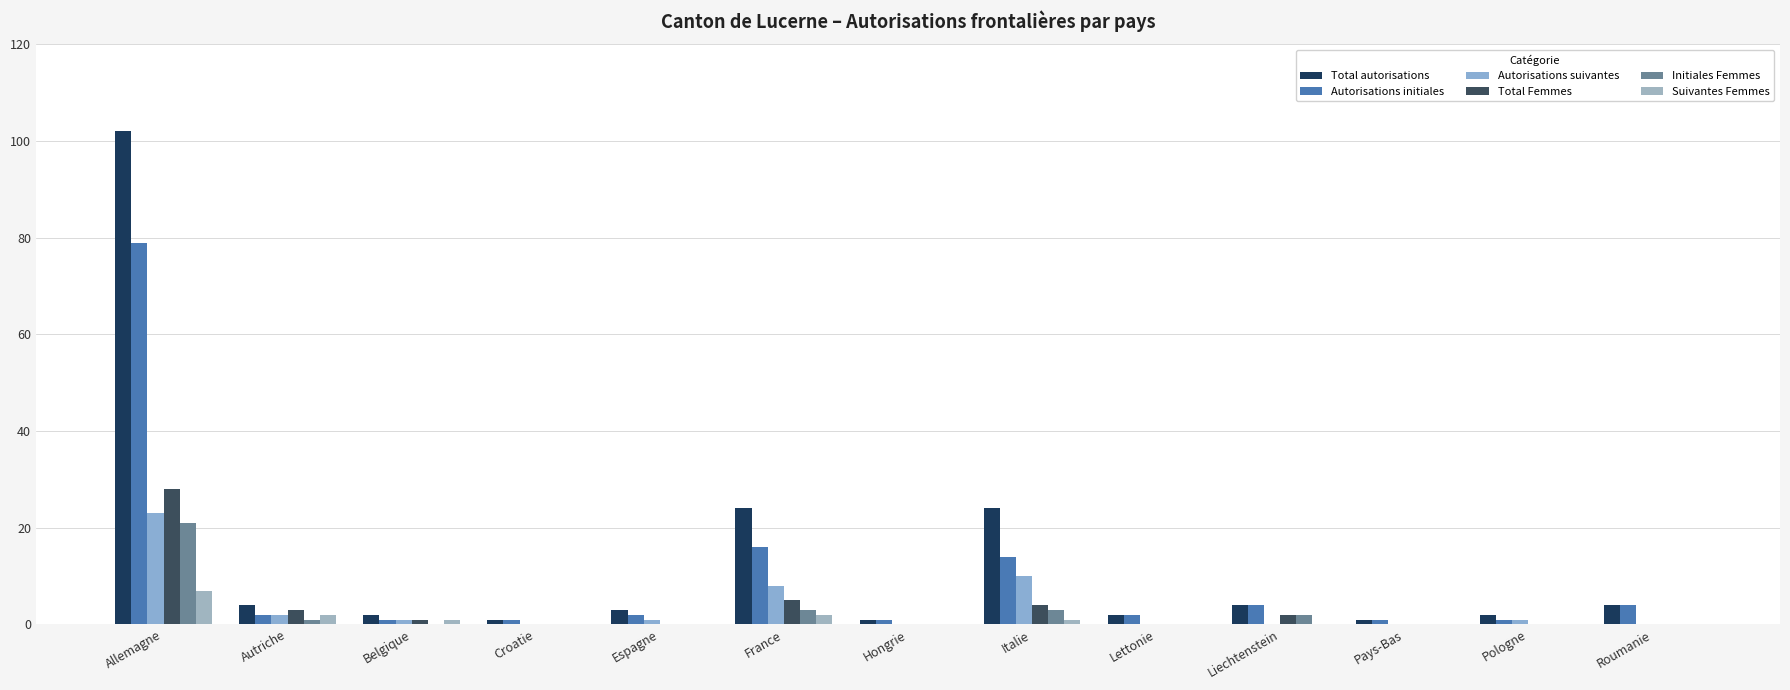

Reading left to right, what are all the values shown in this chart?

Total autorisations: 102	4	2	1	3	24	1	24	2	4	1	2	4
Autorisations initiales: 79	2	1	1	2	16	1	14	2	4	1	1	4
Autorisations suivantes: 23	2	1	0	1	8	0	10	0	0	0	1	0
Total Femmes: 28	3	1	0	0	5	0	4	0	2	0	0	0
Initiales Femmes: 21	1	0	0	0	3	0	3	0	2	0	0	0
Suivantes Femmes: 7	2	1	0	0	2	0	1	0	0	0	0	0